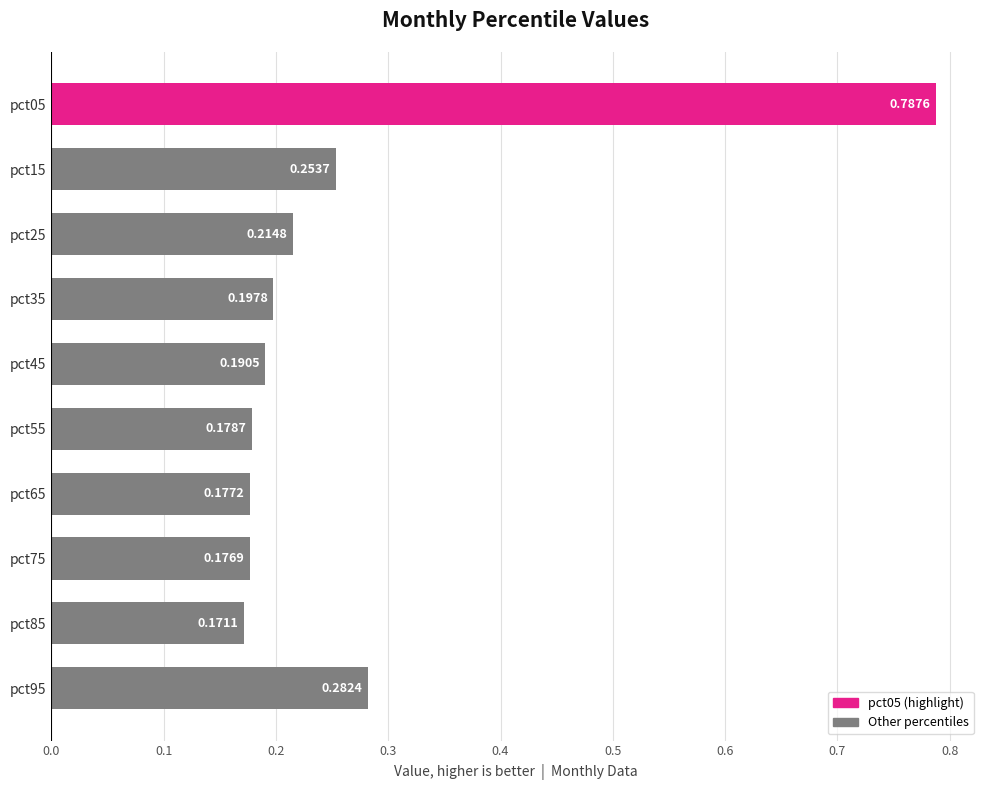

How many values are between 0 and 1?

10